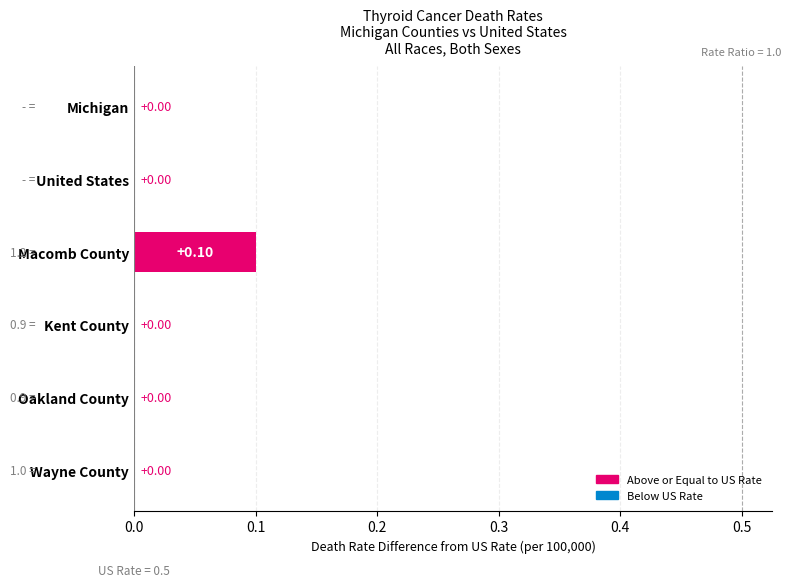

Which has a higher value, Macomb County or Michigan?

Macomb County